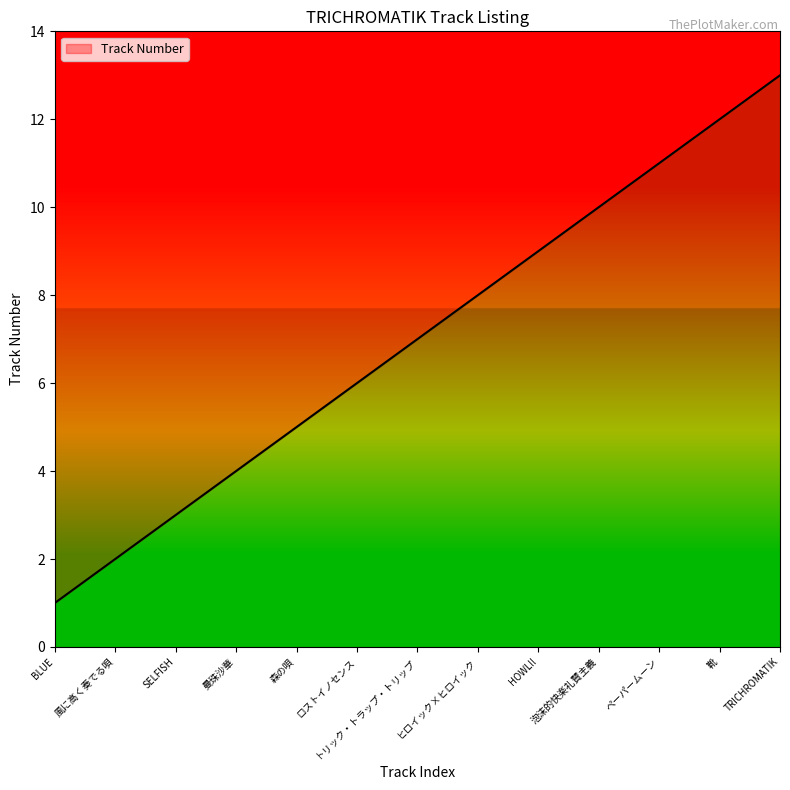

What is the approximate value at SELFISH?

3